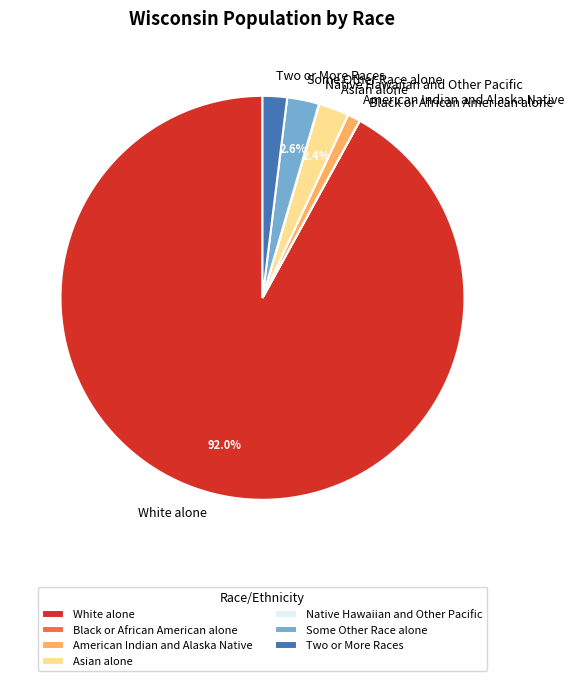

What percentage is NOT represented by White alone?

8.0%